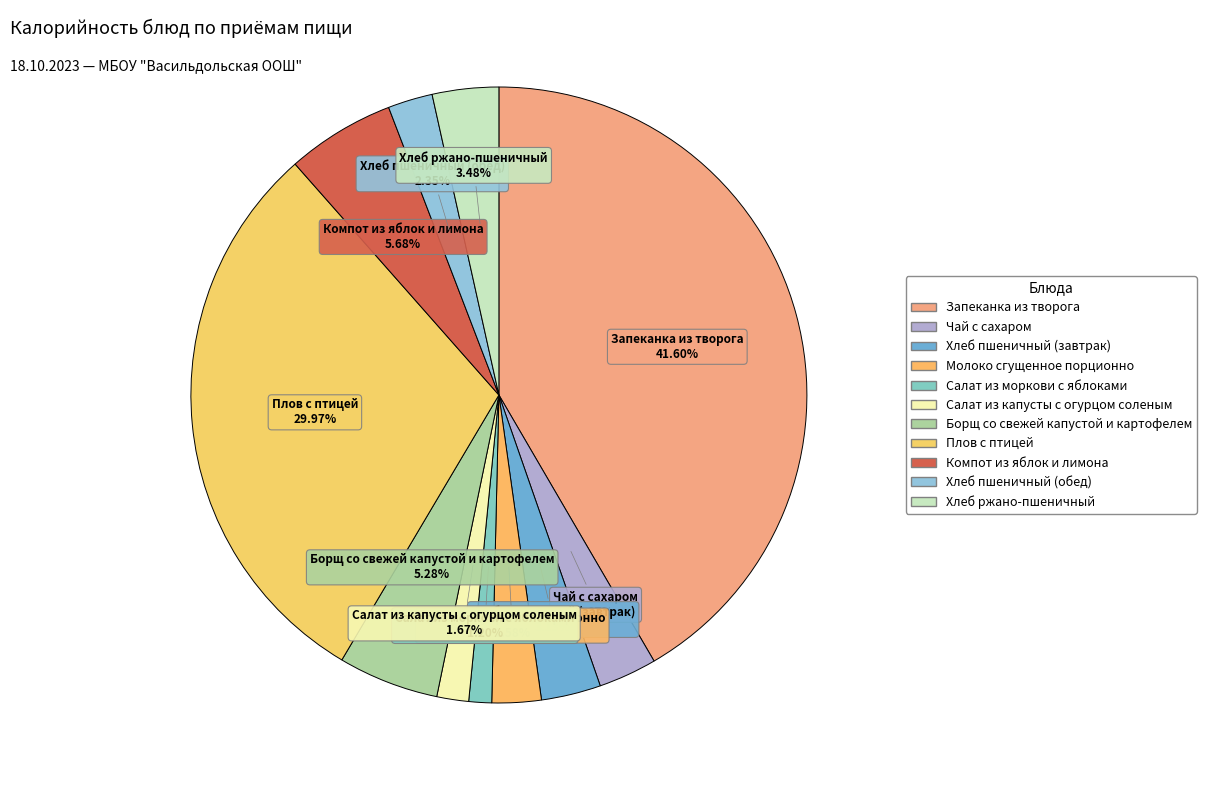

To the nearest percent, what portion does Борщ со свежей капустой и картофелем represent?

5%